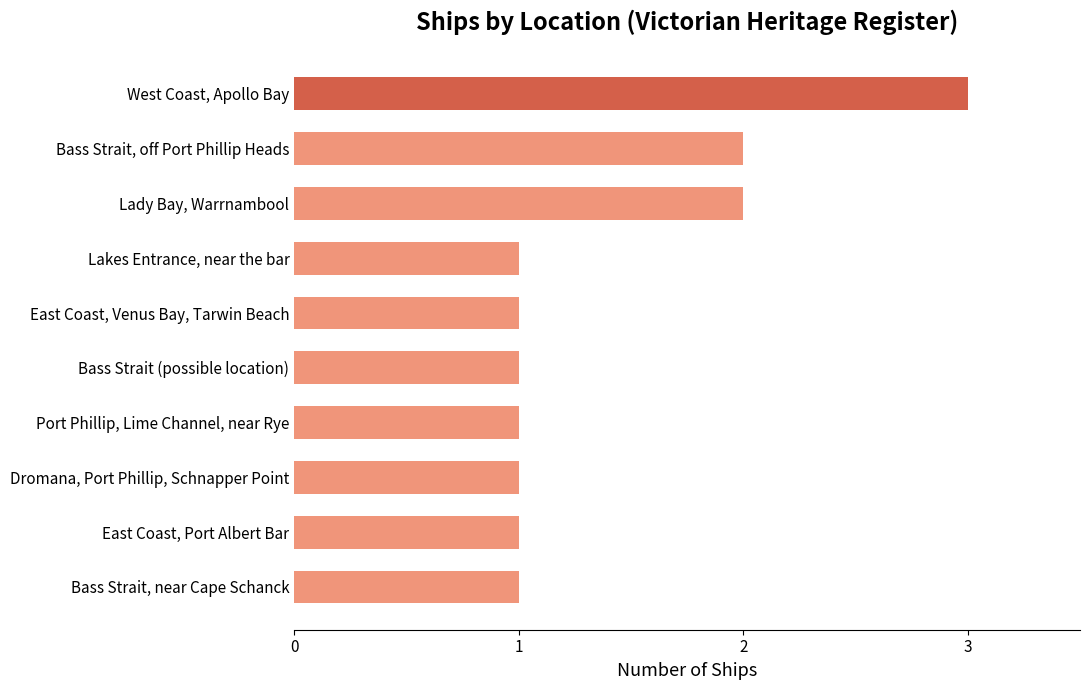

How many bars are there in total?

10